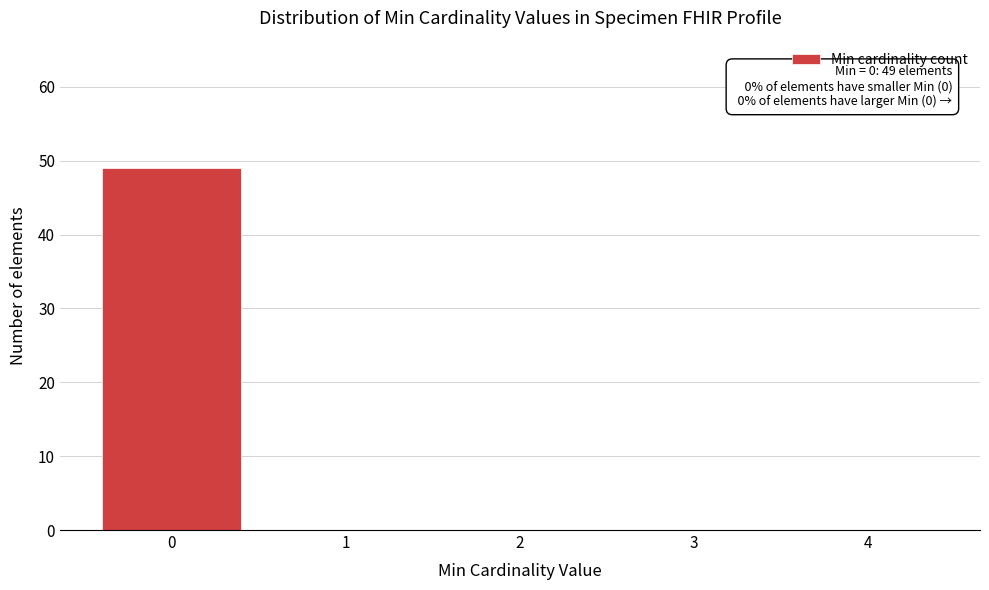

Reading left to right, extract all data points from this chart.

0=49	1=0	2=0	3=0	4=0